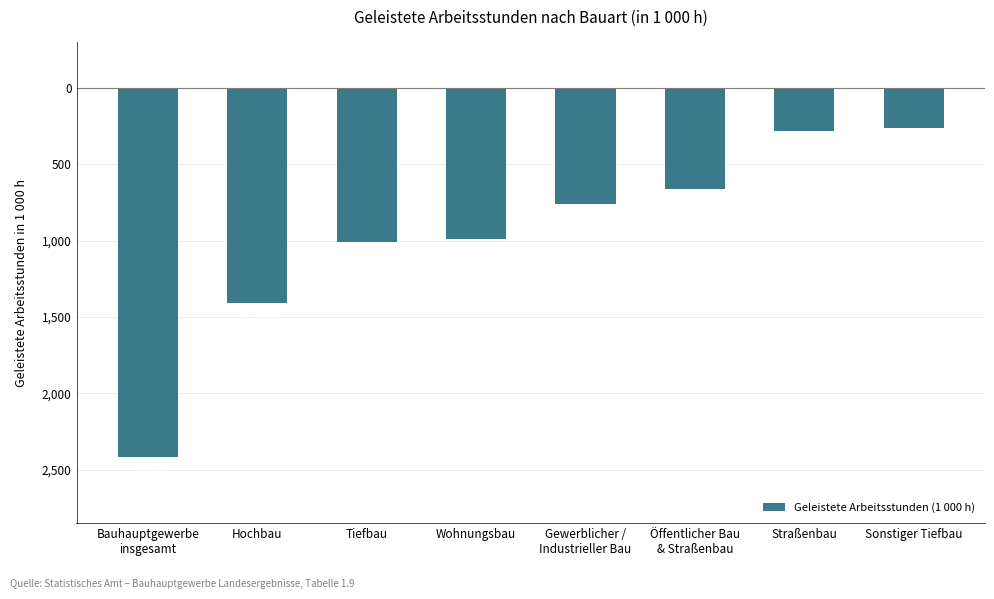

What is the change in value from Hochbau to Öffentlicher Bau
& Straßenbau?

+748